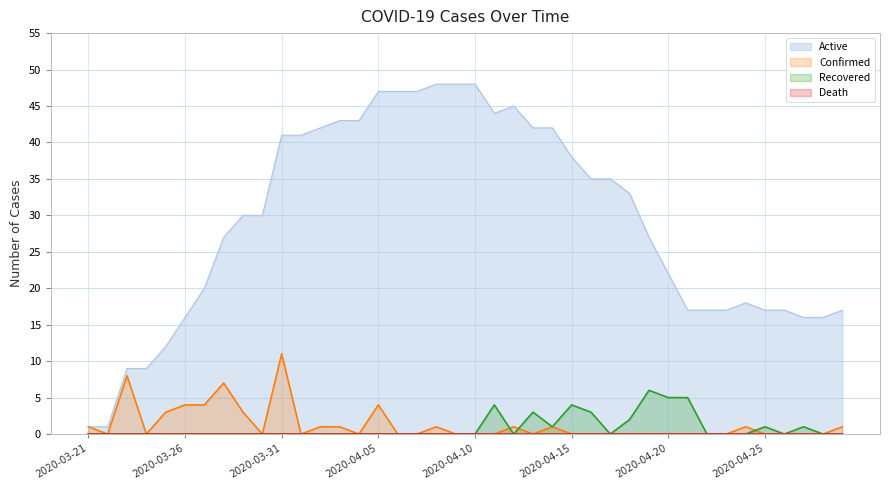

Reading left to right, extract all data points from this chart.

Active: 2020-03-21=1	2020-03-22=1	2020-03-23=9	2020-03-24=9	2020-03-25=12	2020-03-26=16	2020-03-27=20	2020-03-28=27	2020-03-29=30	2020-03-30=30	2020-03-31=41	2020-04-01=41	2020-04-02=42	2020-04-03=43	2020-04-04=43	2020-04-05=47	2020-04-06=47	2020-04-07=47	2020-04-08=48	2020-04-09=48	2020-04-10=48	2020-04-11=44	2020-04-12=45	2020-04-13=42	2020-04-14=42	2020-04-15=38	2020-04-16=35	2020-04-17=35	2020-04-18=33	2020-04-19=27	2020-04-20=22	2020-04-21=17	2020-04-22=17	2020-04-23=17	2020-04-24=18	2020-04-25=17	2020-04-26=17	2020-04-27=16	2020-04-28=16	2020-04-29=17
Confirmed: 2020-03-21=1	2020-03-22=0	2020-03-23=8	2020-03-24=0	2020-03-25=3	2020-03-26=4	2020-03-27=4	2020-03-28=7	2020-03-29=3	2020-03-30=0	2020-03-31=11	2020-04-01=0	2020-04-02=1	2020-04-03=1	2020-04-04=0	2020-04-05=4	2020-04-06=0	2020-04-07=0	2020-04-08=1	2020-04-09=0	2020-04-10=0	2020-04-11=0	2020-04-12=1	2020-04-13=0	2020-04-14=1	2020-04-15=0	2020-04-16=0	2020-04-17=0	2020-04-18=0	2020-04-19=0	2020-04-20=0	2020-04-21=0	2020-04-22=0	2020-04-23=0	2020-04-24=1	2020-04-25=0	2020-04-26=0	2020-04-27=0	2020-04-28=0	2020-04-29=1
Recovered: 2020-03-21=0	2020-03-22=0	2020-03-23=0	2020-03-24=0	2020-03-25=0	2020-03-26=0	2020-03-27=0	2020-03-28=0	2020-03-29=0	2020-03-30=0	2020-03-31=0	2020-04-01=0	2020-04-02=0	2020-04-03=0	2020-04-04=0	2020-04-05=0	2020-04-06=0	2020-04-07=0	2020-04-08=0	2020-04-09=0	2020-04-10=0	2020-04-11=4	2020-04-12=0	2020-04-13=3	2020-04-14=1	2020-04-15=4	2020-04-16=3	2020-04-17=0	2020-04-18=2	2020-04-19=6	2020-04-20=5	2020-04-21=5	2020-04-22=0	2020-04-23=0	2020-04-24=0	2020-04-25=1	2020-04-26=0	2020-04-27=1	2020-04-28=0	2020-04-29=0